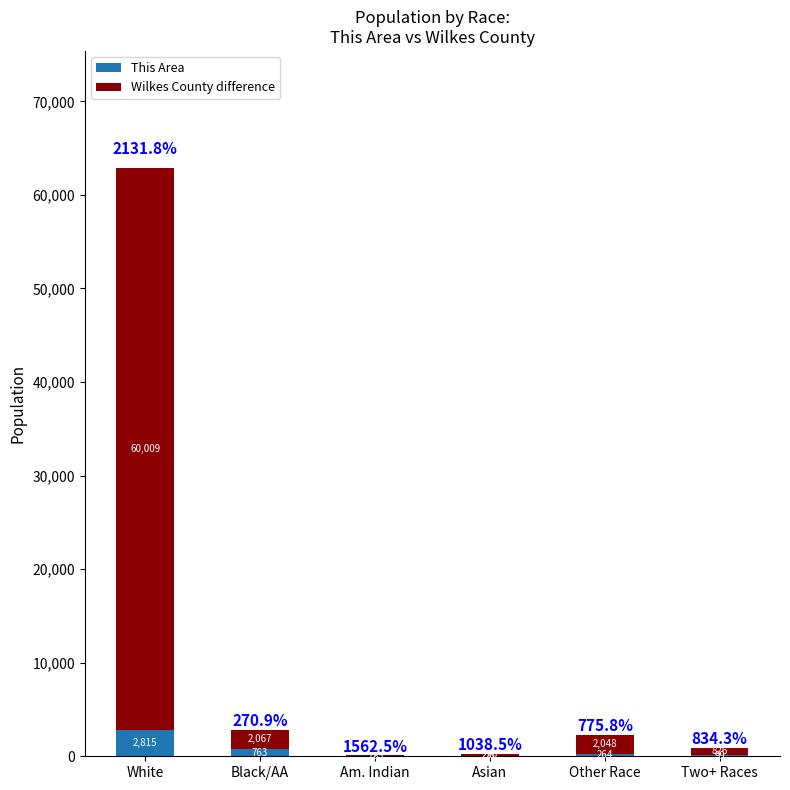

How many series are shown in this chart?

2